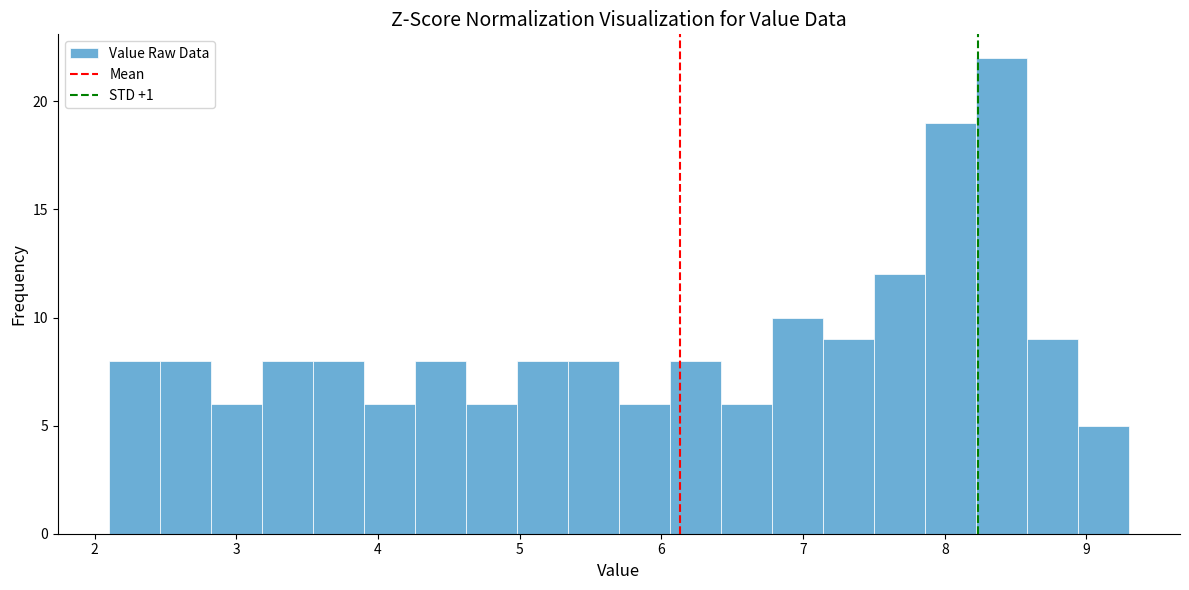

Around what value on the x-axis is the tallest bar? Give the approximate position of its centre, as read against the axis.

8.4